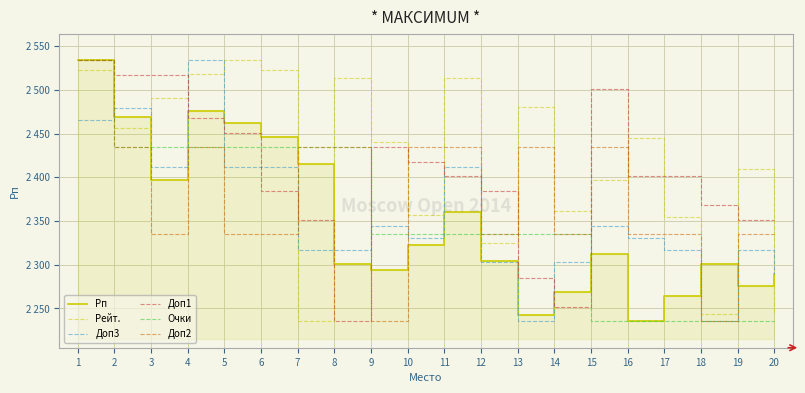

Is it true that Доп1 equals 943.7 at 3?

False